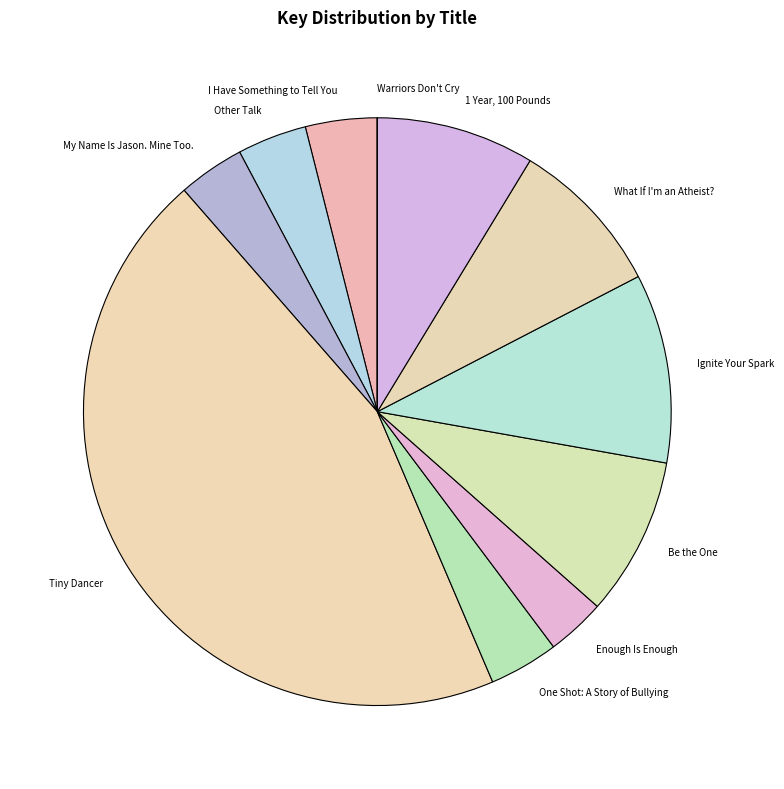

What is the largest slice in the pie chart?

Tiny Dancer